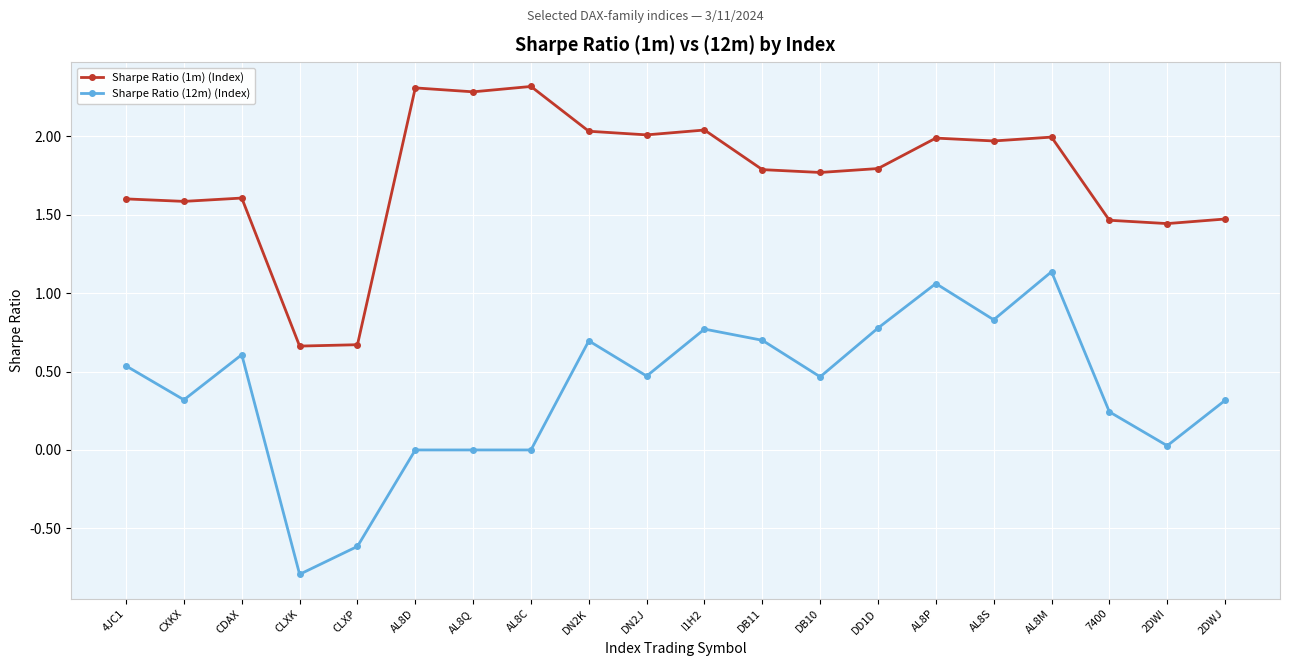

Which series has the widest spread of values?

Sharpe Ratio (12m) (Index)